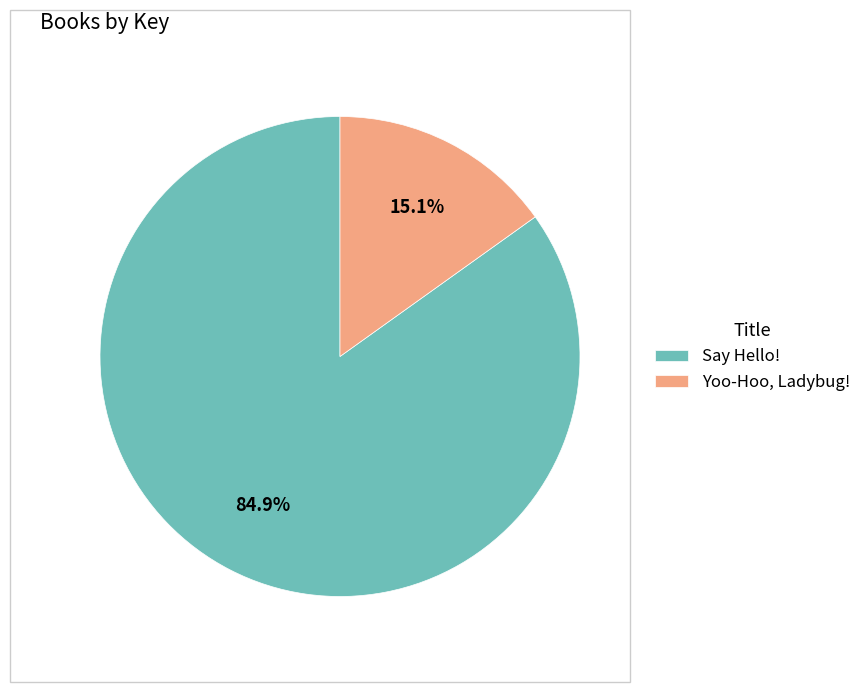

To the nearest percent, what is the difference between the largest and smallest slice percentages?

70%